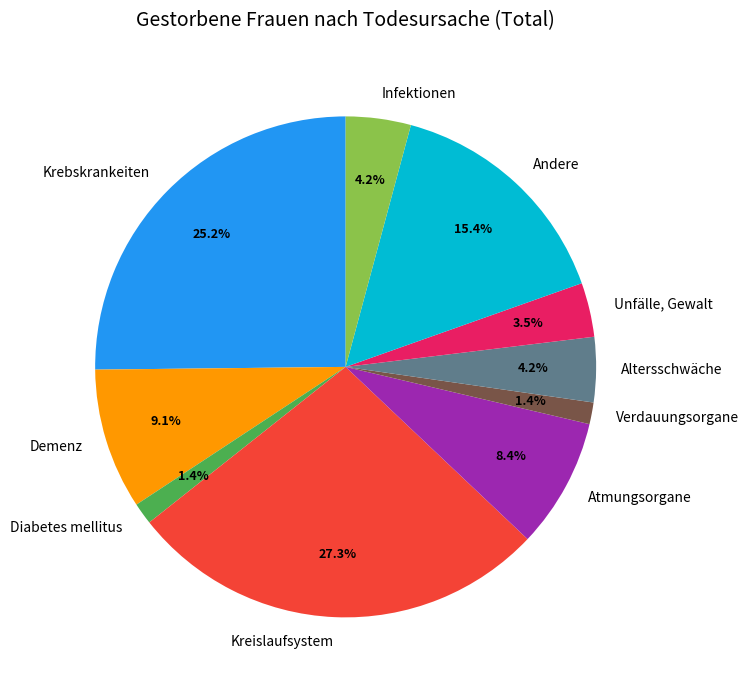

True or false: Atmungsorgane accounts for 2% of the total.

False